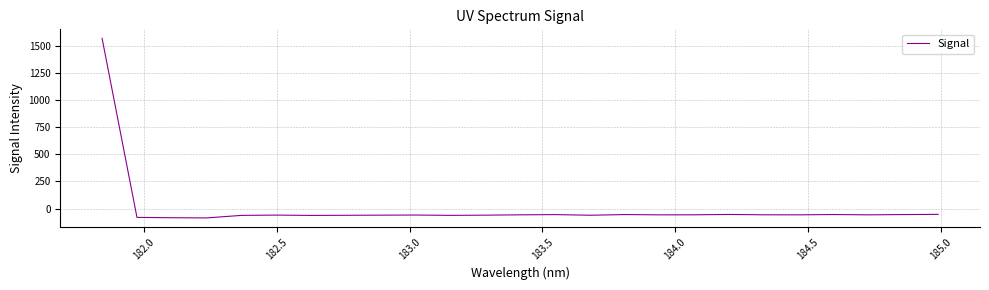

What is the maximum value shown in the chart?

1570.6